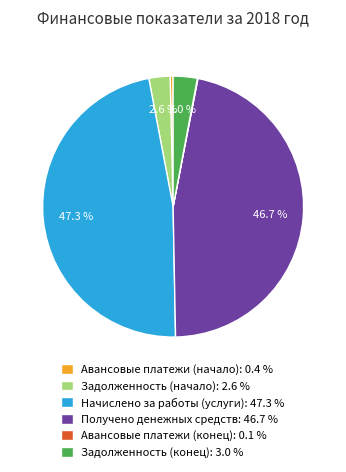

Between Получено денежных средств: 46.7 % and Задолженность (начало): 2.6 %, which is larger?

Получено денежных средств: 46.7 %